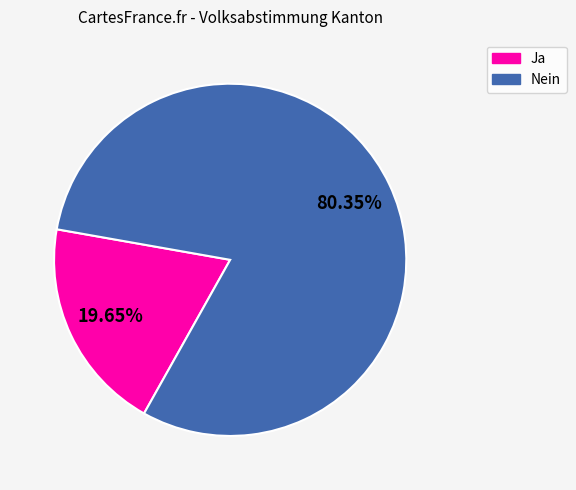

Combined, do Nein and Ja account for over 50%?

Yes